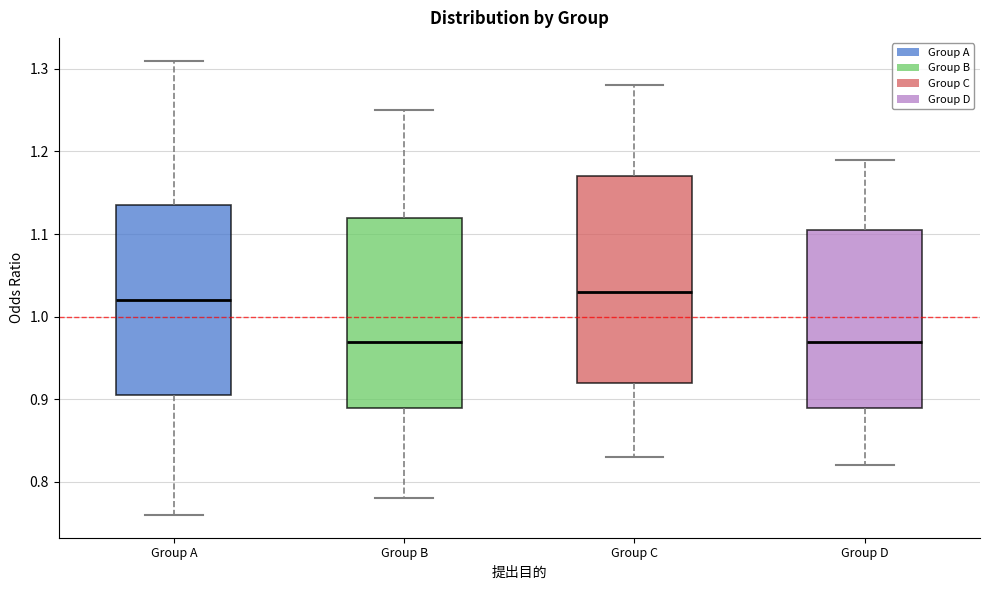

Which box's median line is the highest?

Group C